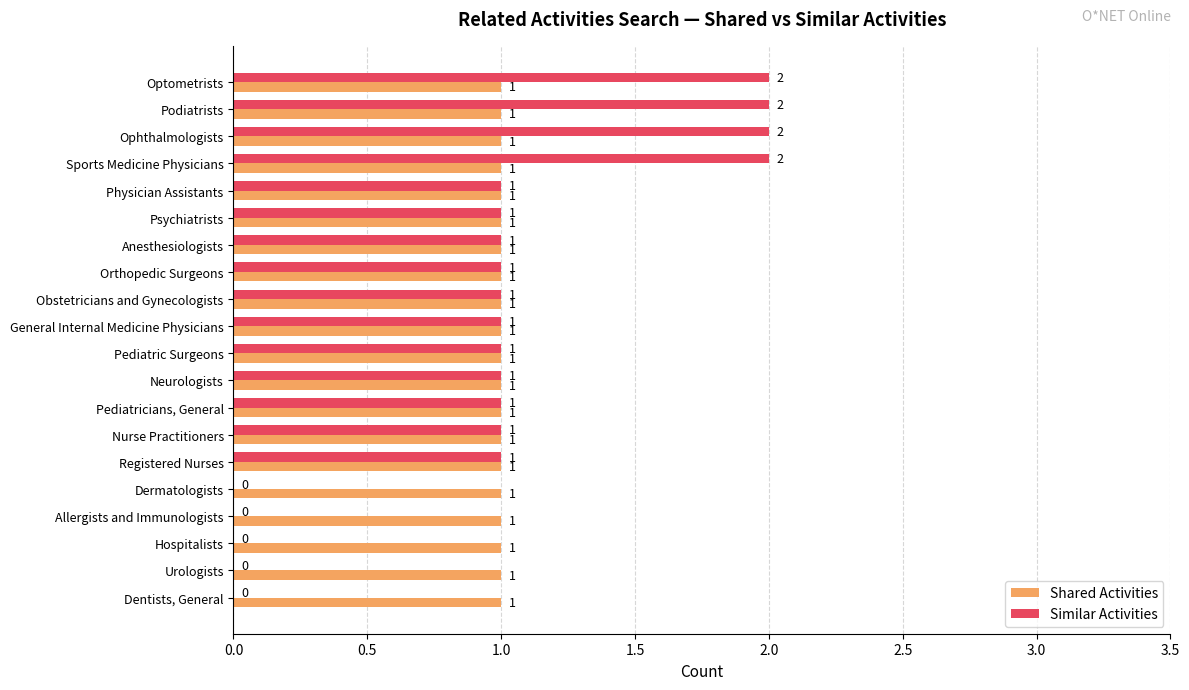

Is it true that Shared Activities equals 1 at Anesthesiologists?

True